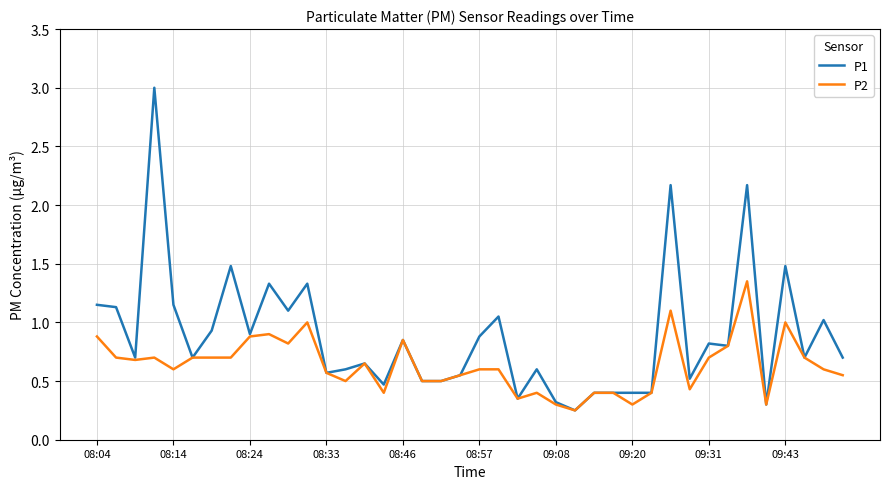

Which series has the largest total across all categories?

P1